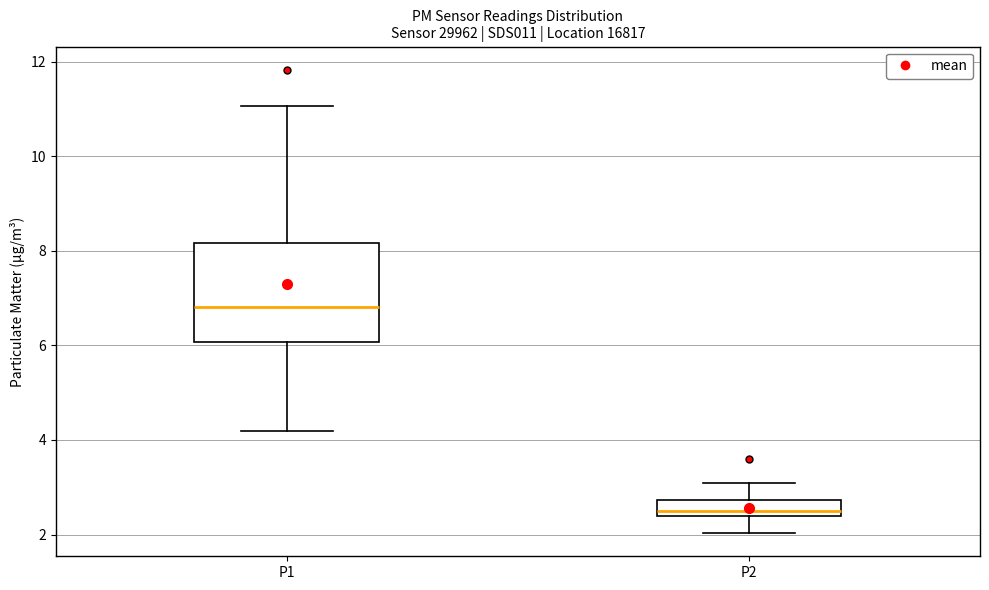

Which box is the tallest, from its lower edge to its upper edge?

P1